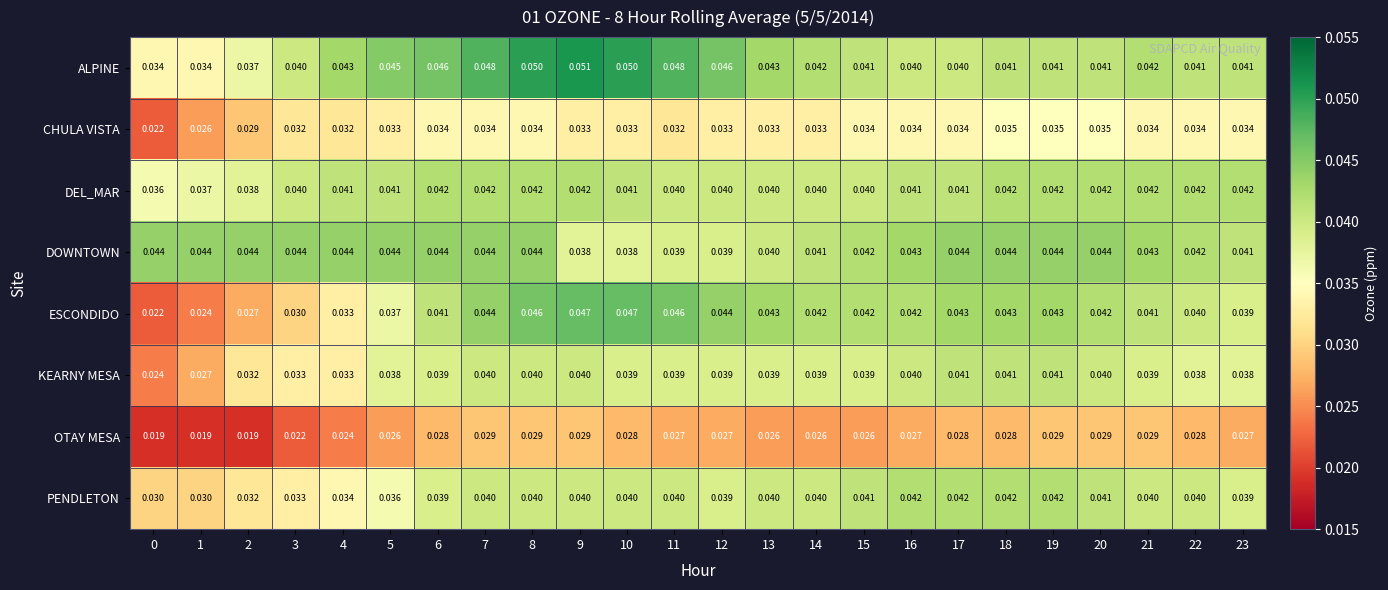

Between 3 and 8, which series saw the biggest shift?

ESCONDIDO